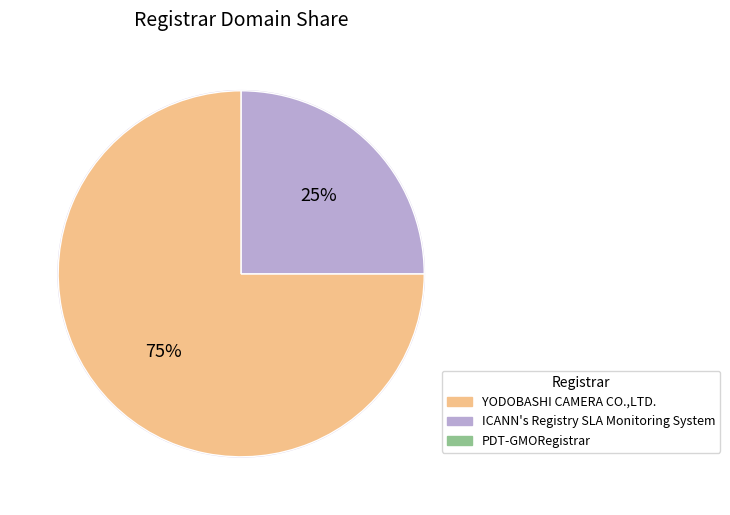

Is there a majority slice in this chart?

Yes